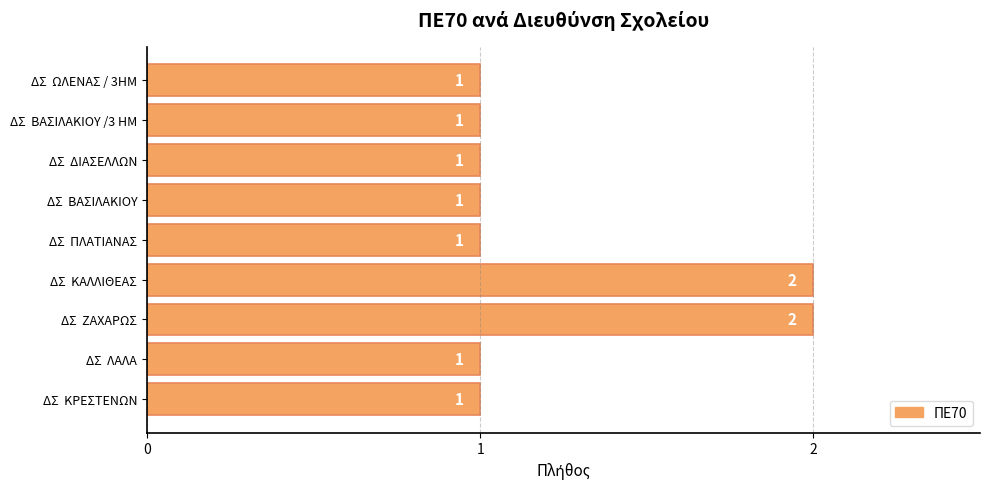

True or false: the data shows 3 at ΔΣ  ΖΑΧΑΡΩΣ.

False